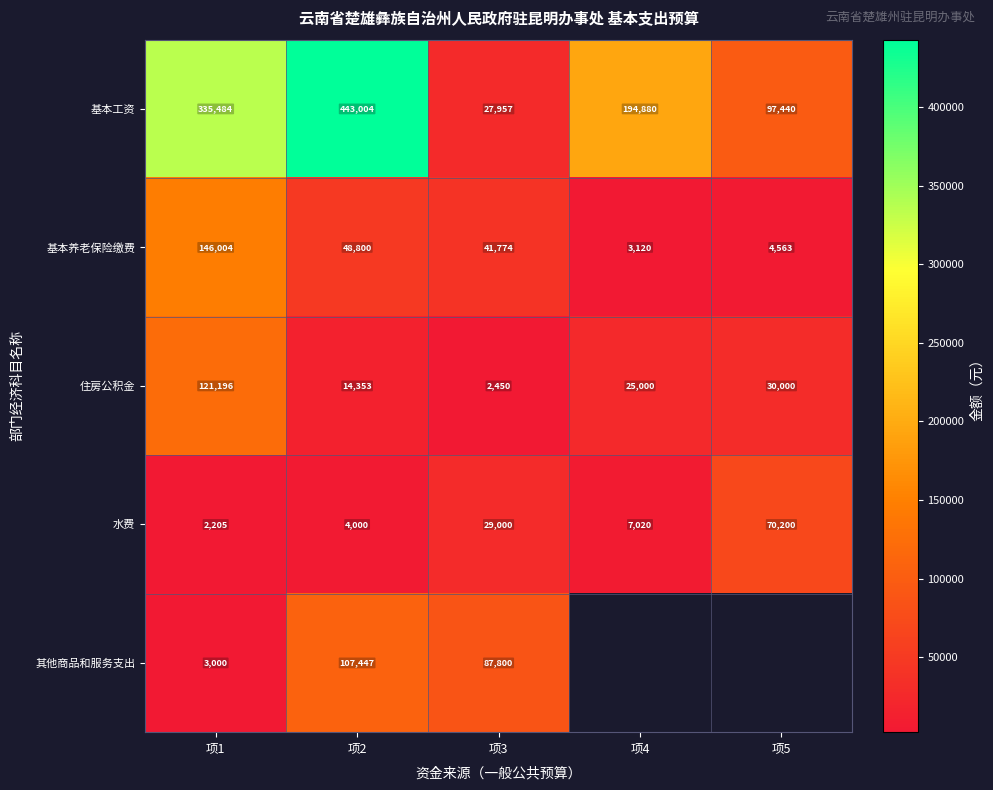

At which category is the sum across all series the highest?

项2